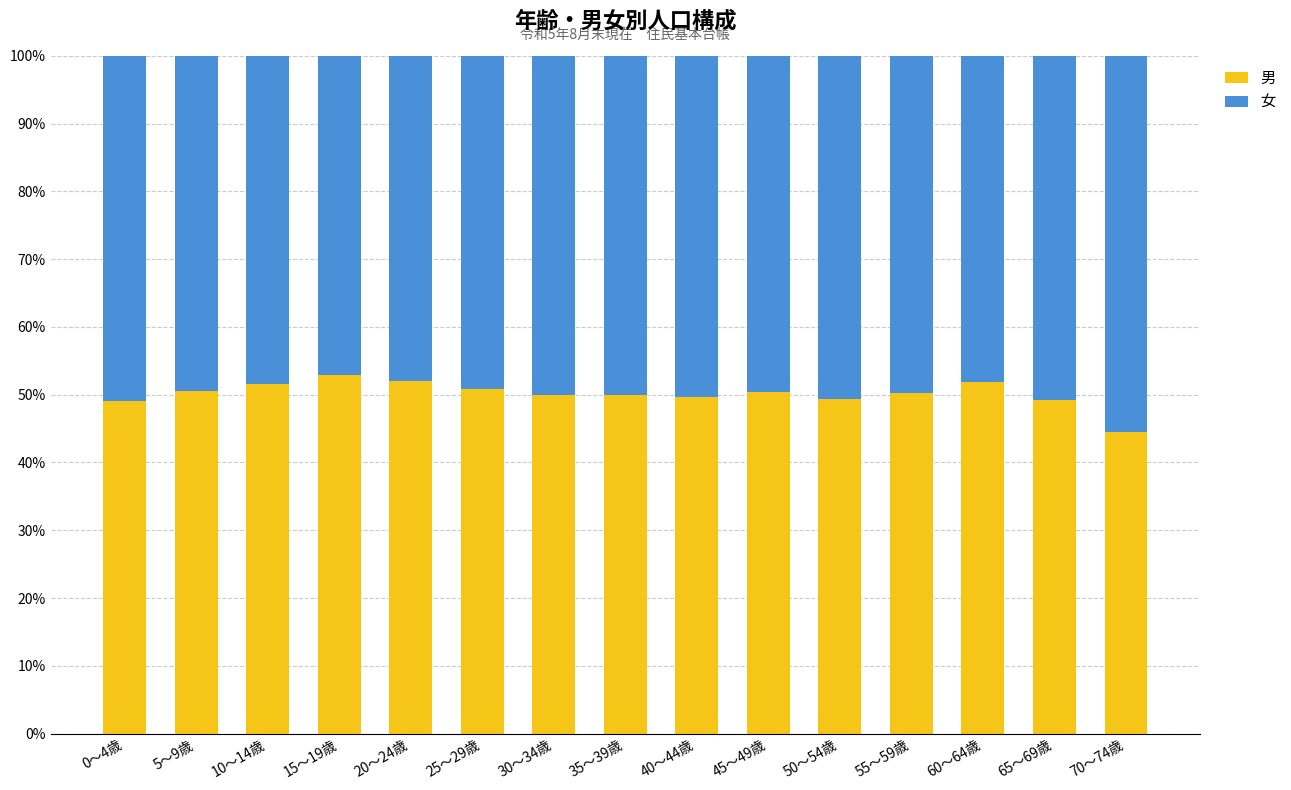

At which label does 男 reach its minimum?

70～74歳